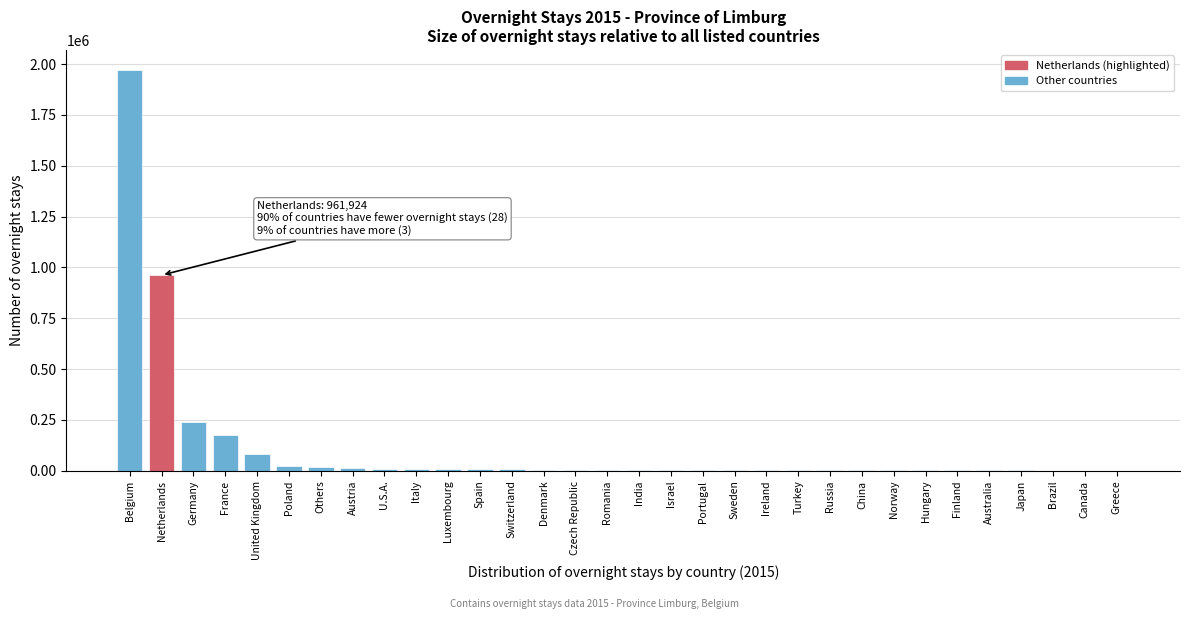

The value at Netherlands is 961924. True or false?

True